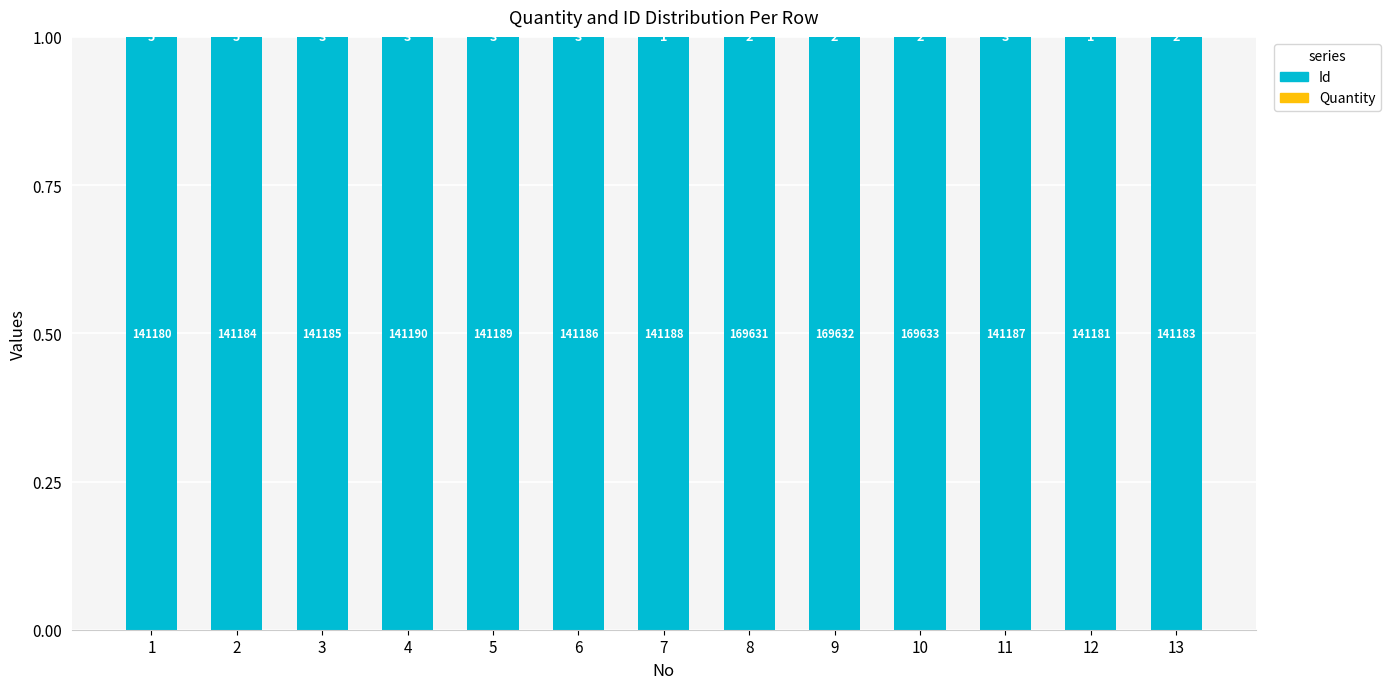

Between 3 and 11, which series saw the biggest shift?

Id